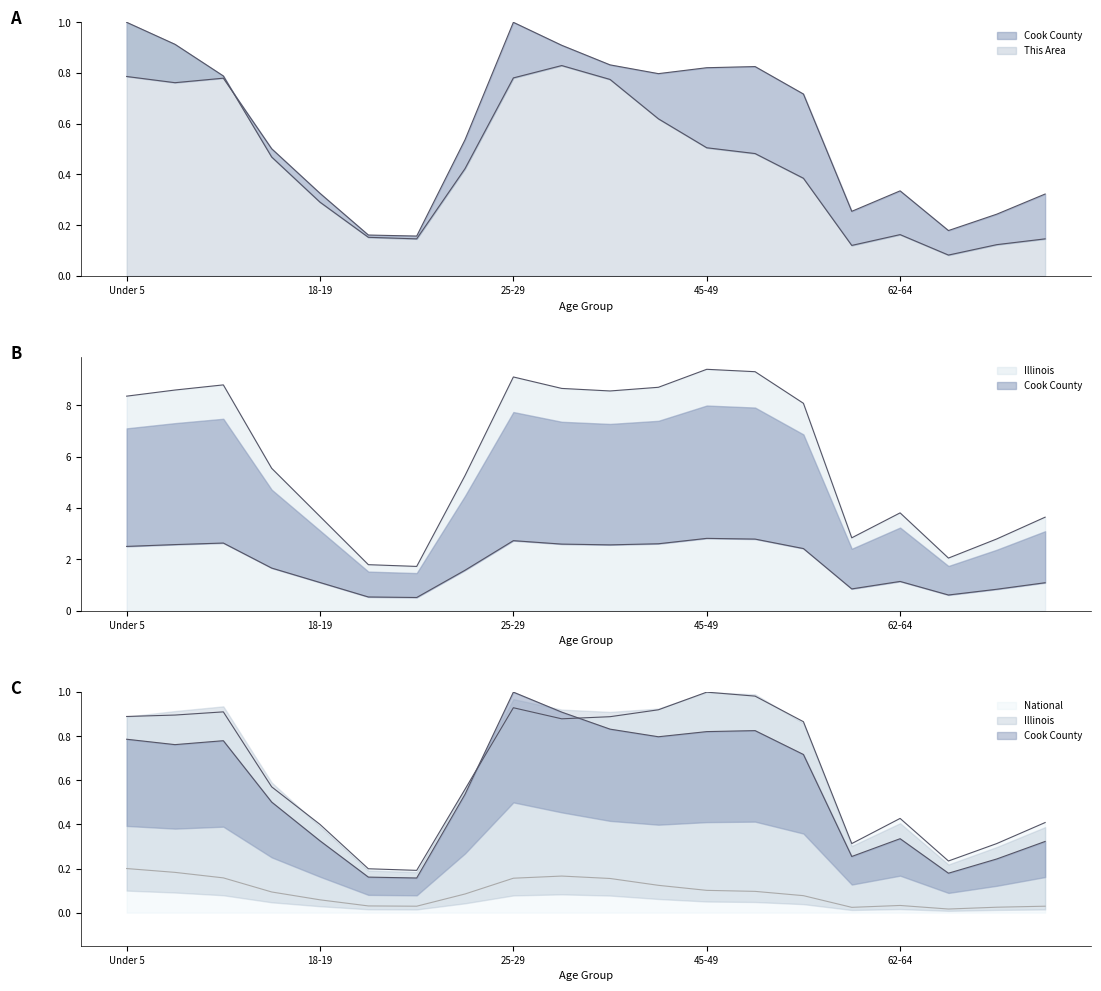

Which series changed the most between 50-54 and 55-59?

Illinois